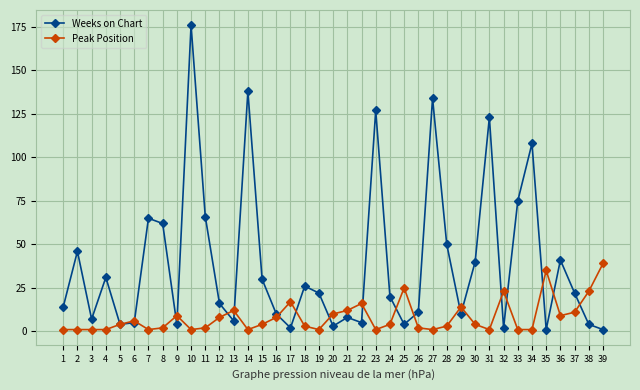

Reading right to left, extract all data points from this chart.

Weeks on Chart: 1	4	22	41	1	108	75	2	123	40	10	50	134	11	4	20	127	5	8	3	22	26	2	10	30	138	6	16	66	176	4	62	65	5	4	31	7	46	14
Peak Position: 39	23	11	9	35	1	1	23	1	4	14	3	1	2	25	4	1	16	12	10	1	3	17	8	4	1	12	8	2	1	9	2	1	6	4	1	1	1	1